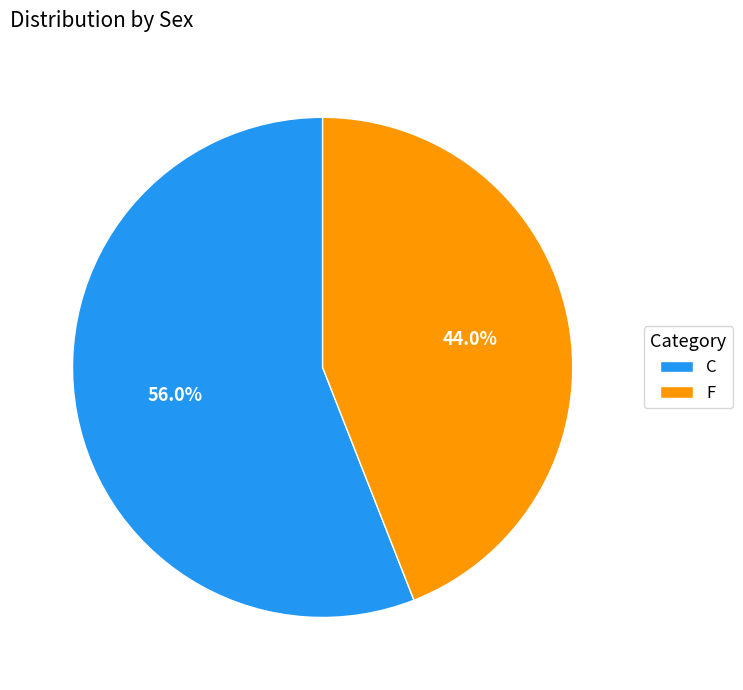

What is the total percentage of C and F?

100.0%